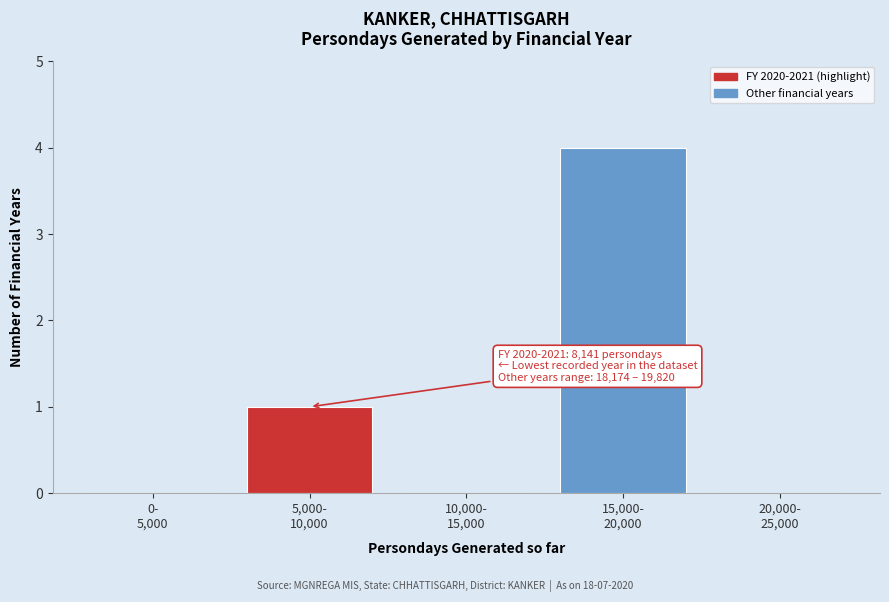

What is the sum of all values?

5